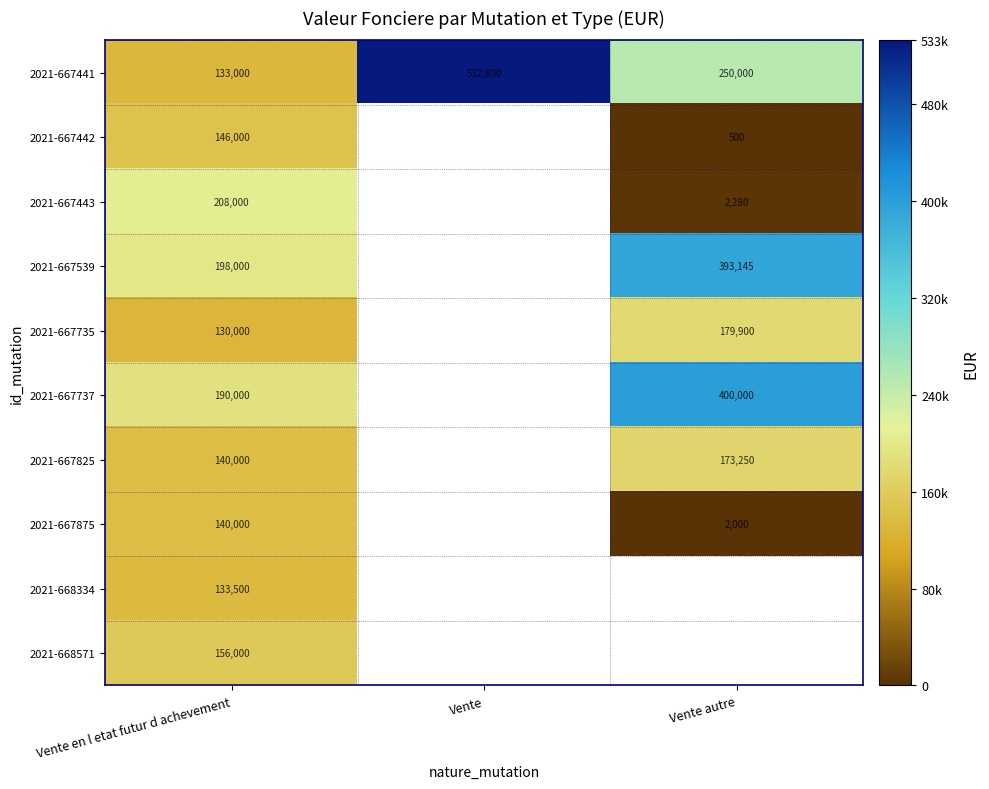

True or false: 2021-667737 has a value of 190000 at Vente en l etat futur d achevement.

True